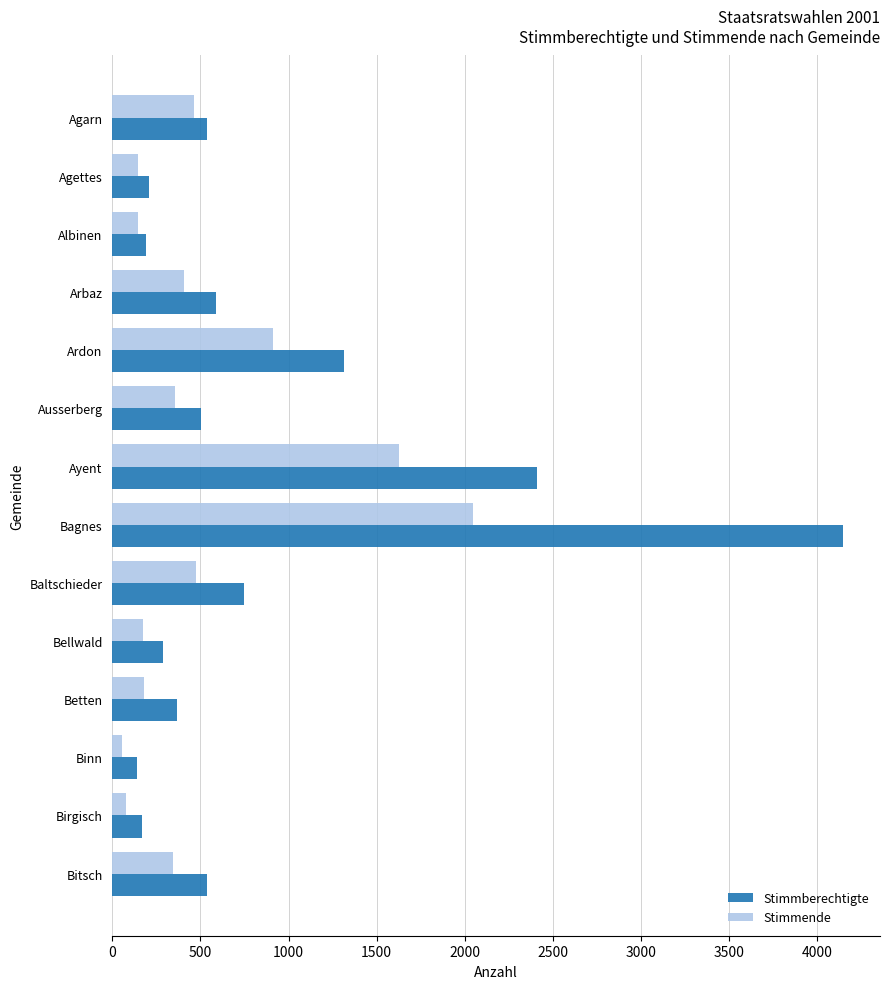

The Stimmberechtigte series shows 943 at Agarn. True or false?

False